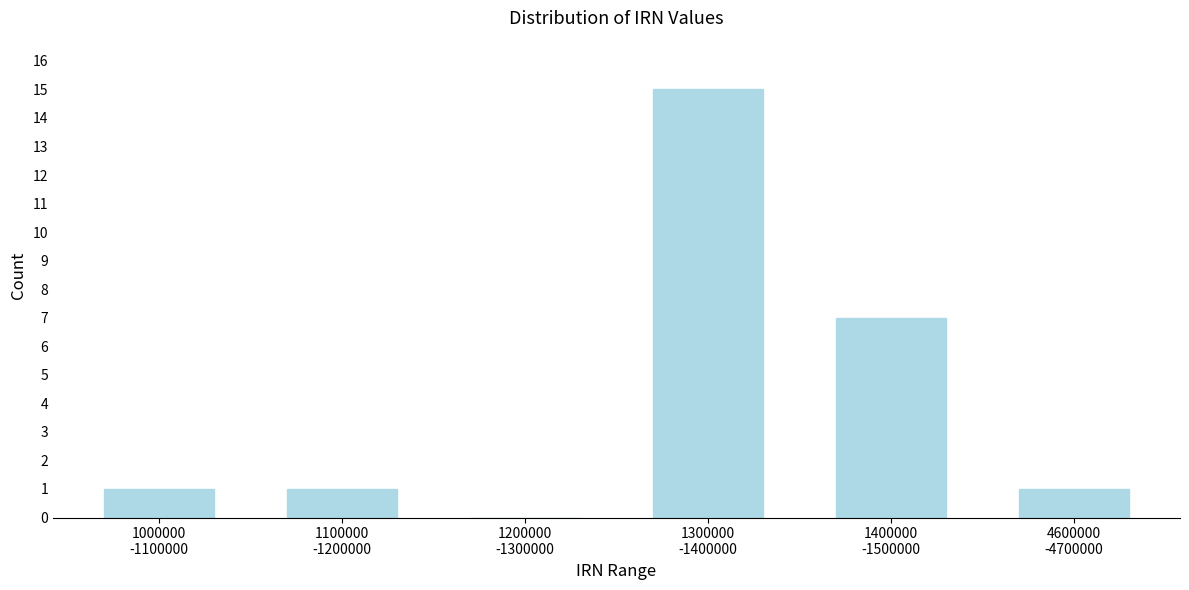

What is the sum of all values?

25